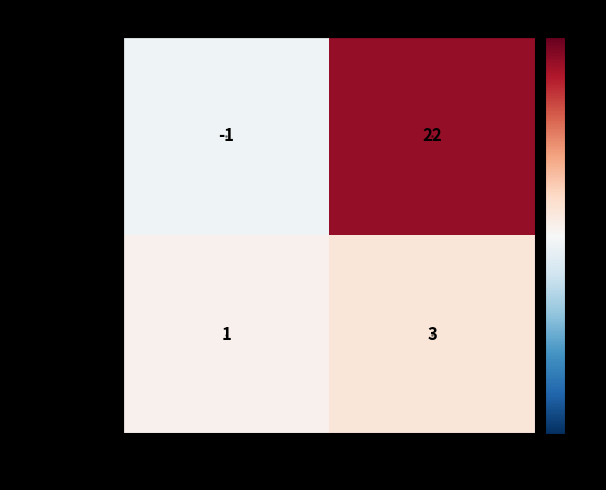

What is the greatest value displayed?

22